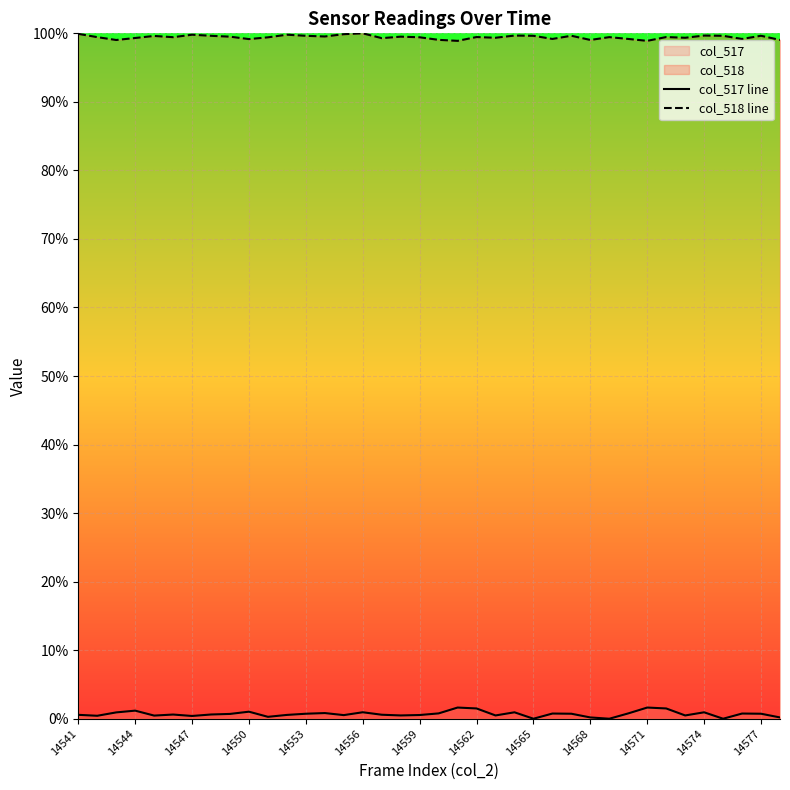

Which series has the largest total across all categories?

col_518 line